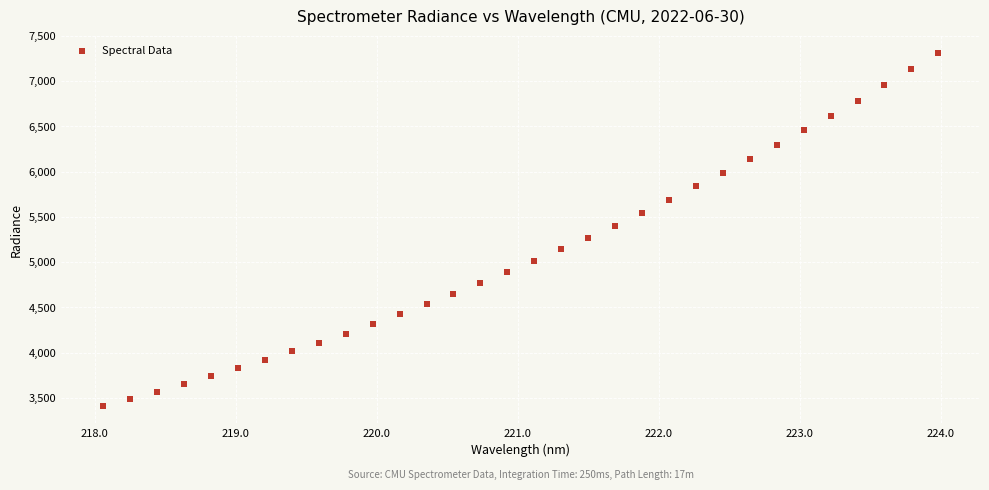

What is the range of Y values (max minus min)?

3896.4